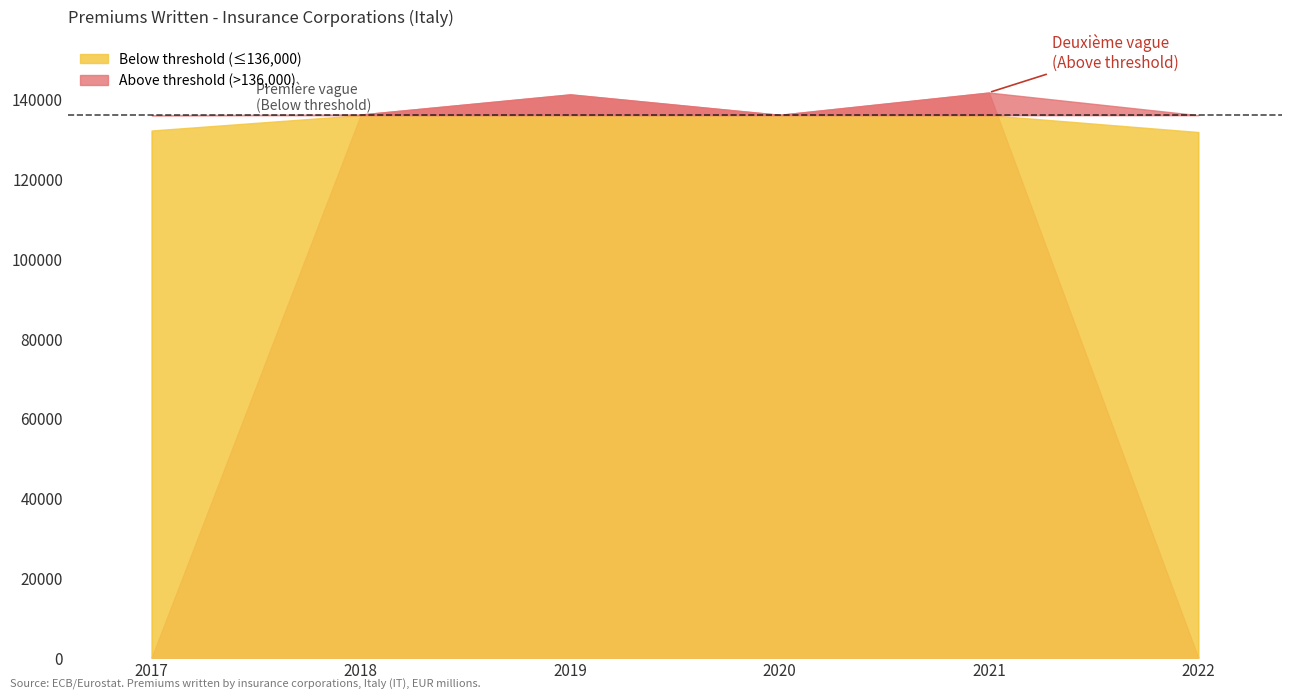

Where is the first local maximum?

2019